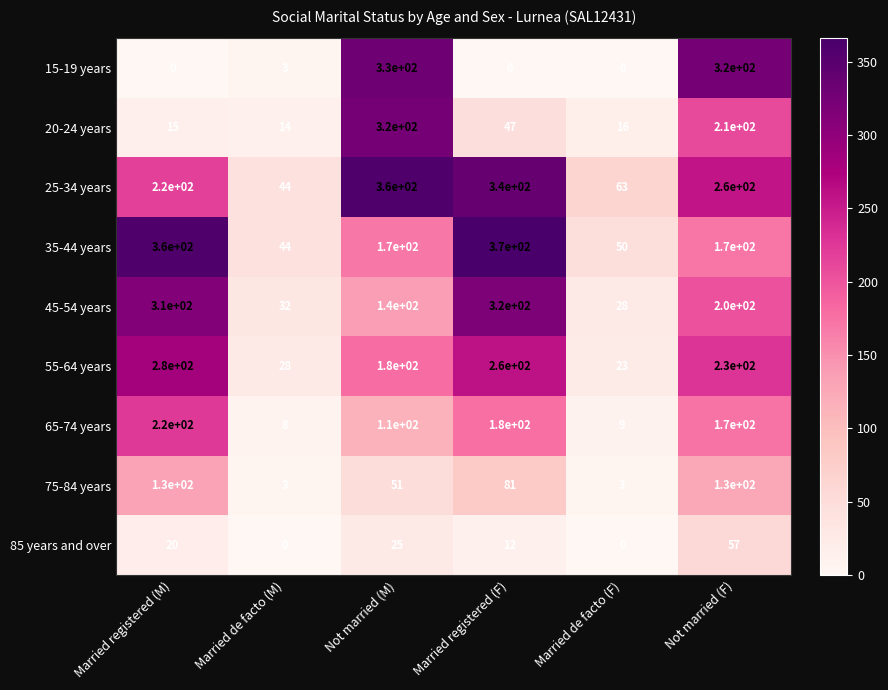

What value does the 35-44 years series have at Married de facto (F), to the nearest 10?

50